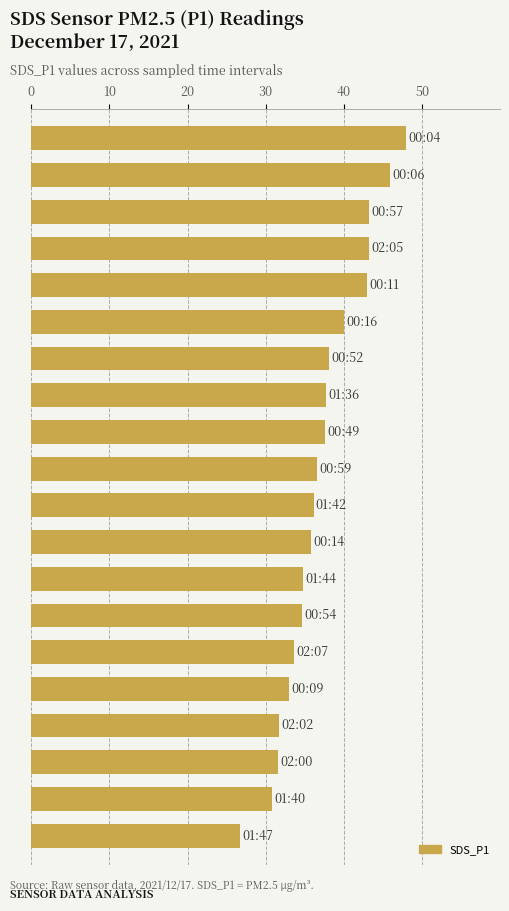

What is the value of the 3rd bar from the top?

43.2